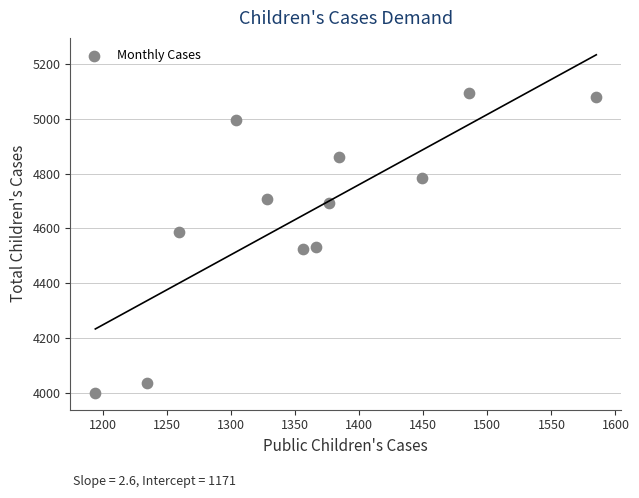

What is the range of Y values (max minus min)?

1098